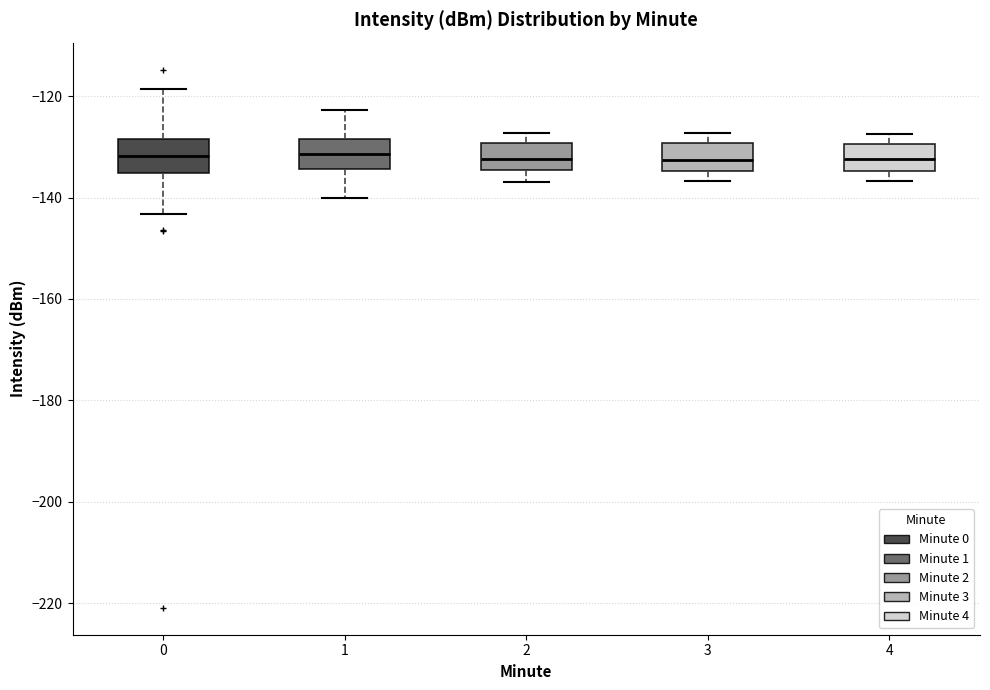

Reading left to right, read every box against the y-axis: the position of its median line, the range the box covers, and the ends of its whiskers. The values are not printed on the chart, so give them approximately, as read against the axis.

0: median -132, box -136 to -128, whiskers -144 to -118
1: median -132, box -134 to -128, whiskers -140 to -122
2: median -132, box -134 to -130, whiskers -136 to -128
3: median -132, box -134 to -130, whiskers -136 to -128
4: median -132, box -134 to -130, whiskers -136 to -128